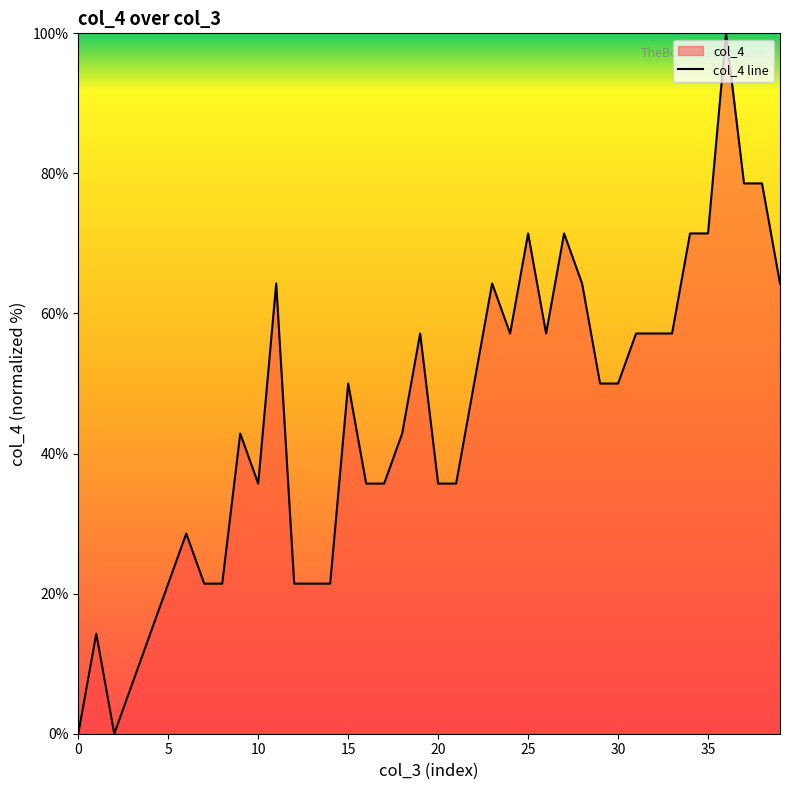

What is the difference between the maximum and minimum values?

100.0